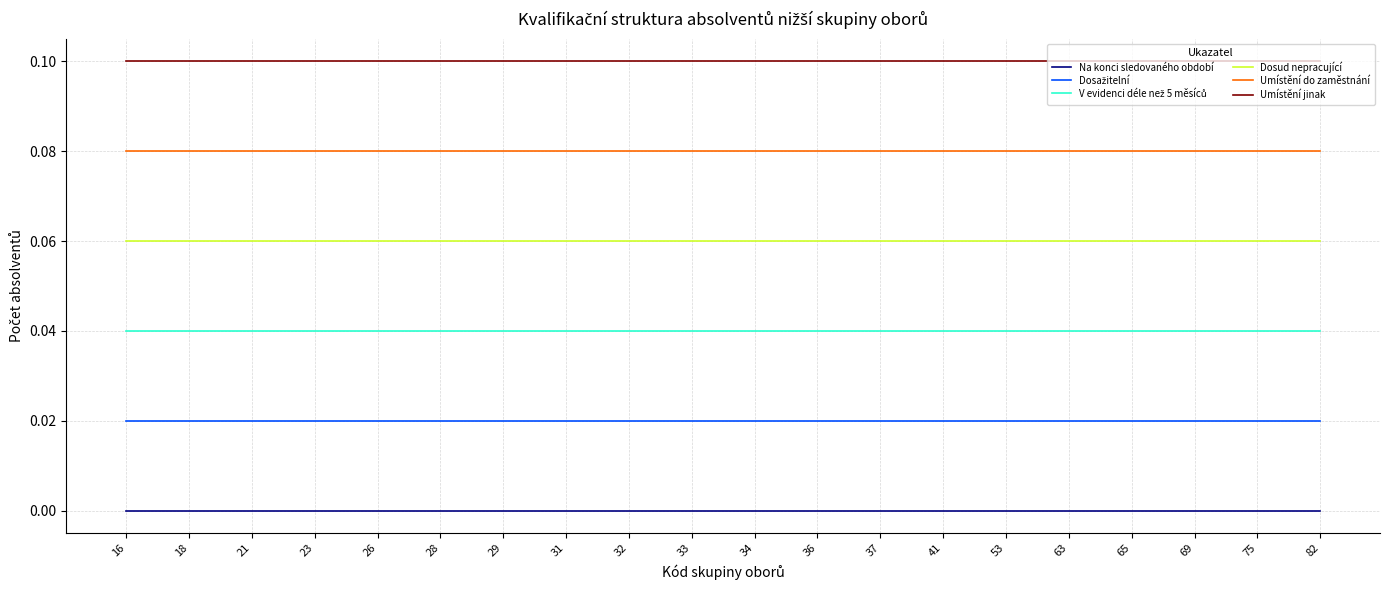

The value of Na konci sledovaného období at 34 is 0.0. True or false?

True